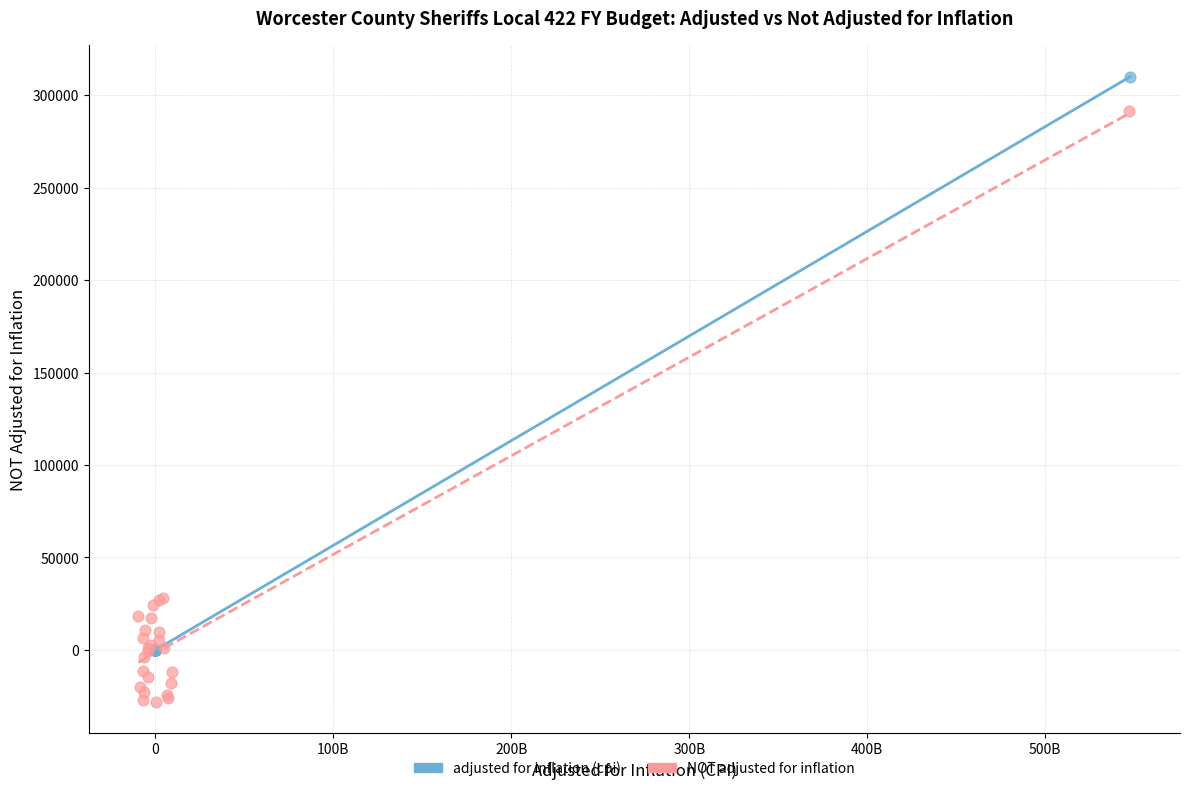

Which series reaches the maximum Y coordinate?

adjusted for inflation (cpi)